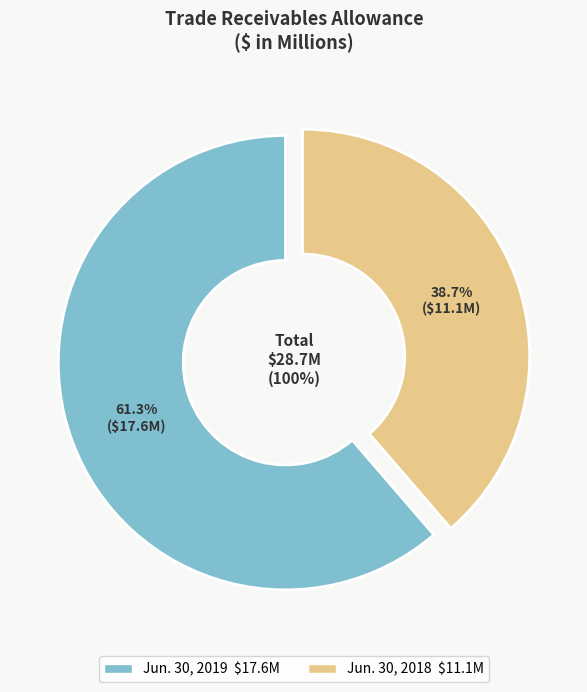

Which category has the smallest portion of the pie?

Jun. 30, 2018